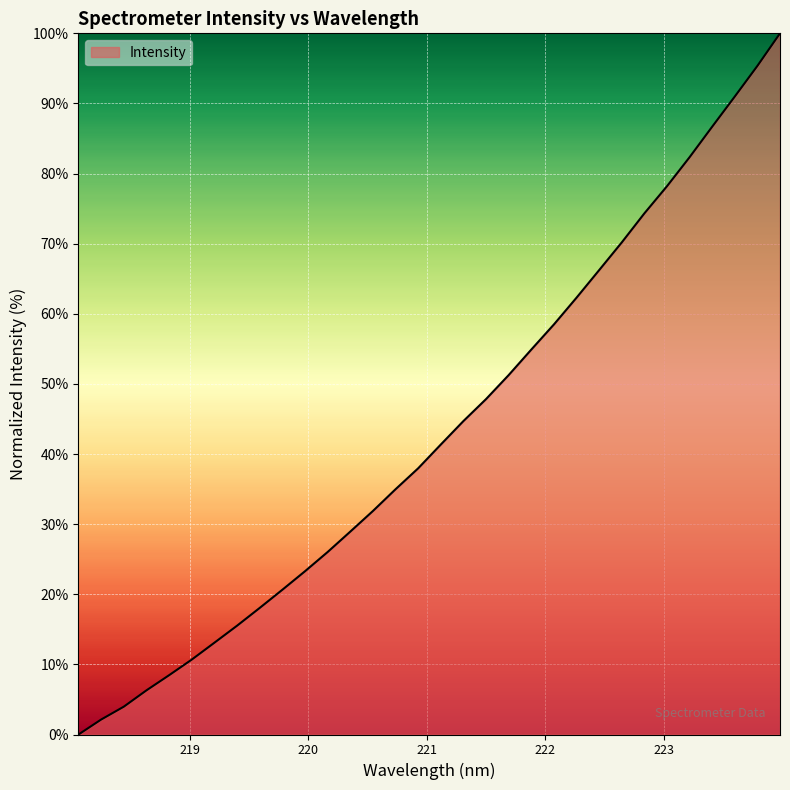

What is the difference between the maximum and second lowest values?

97.9